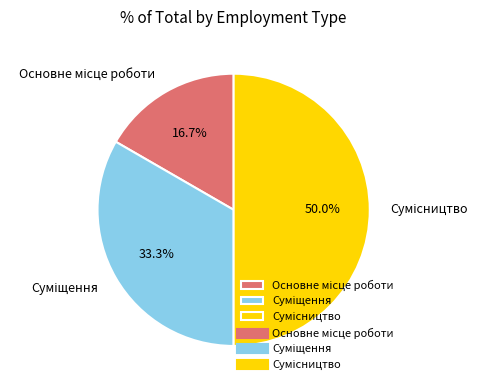

How many segments does this pie chart have?

3